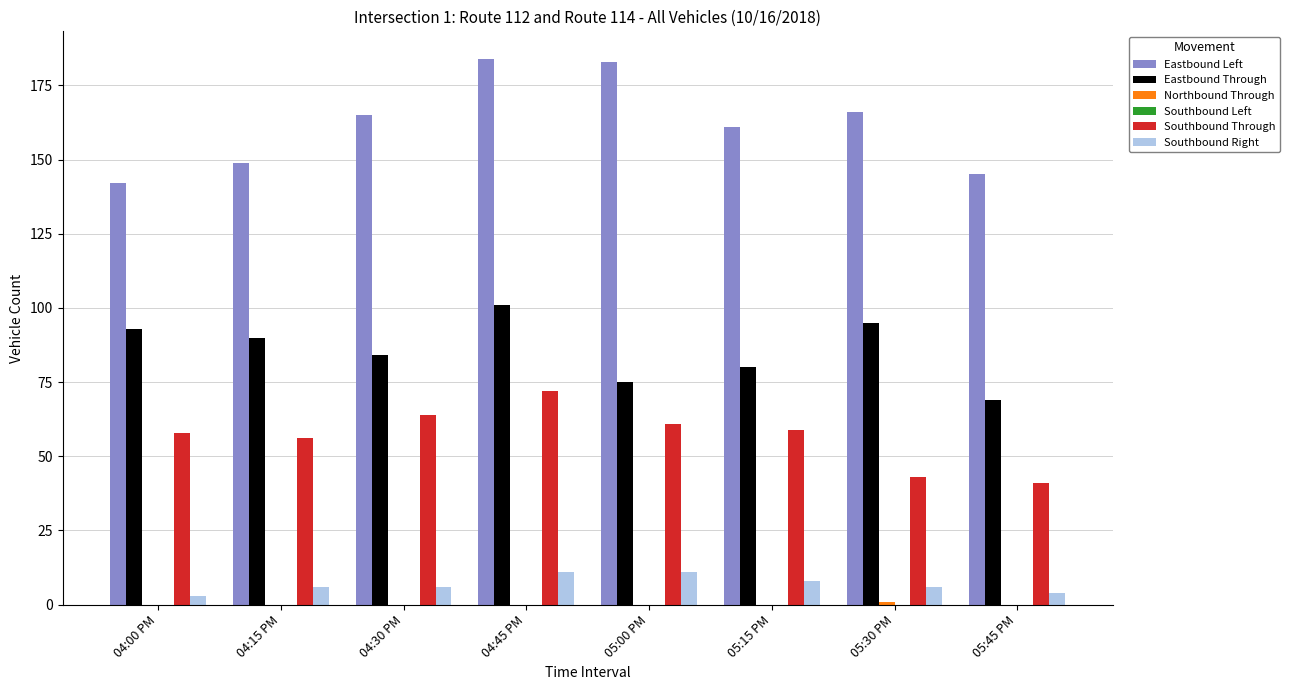

Is it true that Southbound Through equals 15 at 04:15 PM?

False